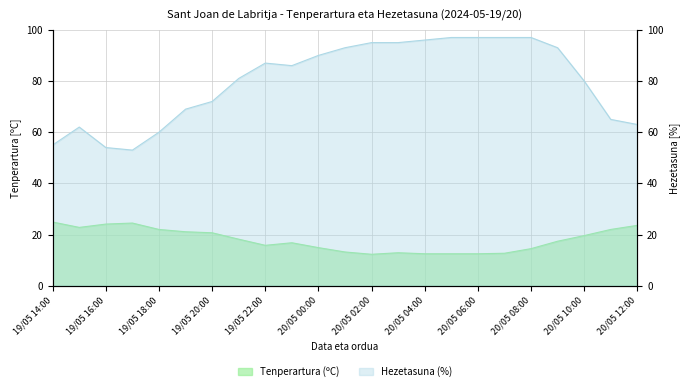

Reading left to right, what are all the values shown in this chart?

Tenperartura (ºC): 19/05 14:00=24.9	19/05 15:00=22.8	19/05 16:00=24.1	19/05 17:00=24.5	19/05 18:00=22.0	19/05 19:00=21.1	19/05 20:00=20.7	19/05 21:00=18.2	19/05 22:00=15.8	19/05 23:00=16.8	20/05 00:00=14.9	20/05 01:00=13.2	20/05 02:00=12.3	20/05 03:00=12.9	20/05 04:00=12.5	20/05 05:00=12.5	20/05 06:00=12.5	20/05 07:00=12.7	20/05 08:00=14.5	20/05 09:00=17.4	20/05 10:00=19.6	20/05 11:00=22.0	20/05 12:00=23.6
Hezetasuna (%): 19/05 14:00=55.0	19/05 15:00=62.0	19/05 16:00=54.0	19/05 17:00=53.0	19/05 18:00=60.0	19/05 19:00=69.0	19/05 20:00=72.0	19/05 21:00=81.0	19/05 22:00=87.0	19/05 23:00=86.0	20/05 00:00=90.0	20/05 01:00=93.0	20/05 02:00=95.0	20/05 03:00=95.0	20/05 04:00=96.0	20/05 05:00=97.0	20/05 06:00=97.0	20/05 07:00=97.0	20/05 08:00=97.0	20/05 09:00=93.0	20/05 10:00=80.0	20/05 11:00=65.0	20/05 12:00=63.0